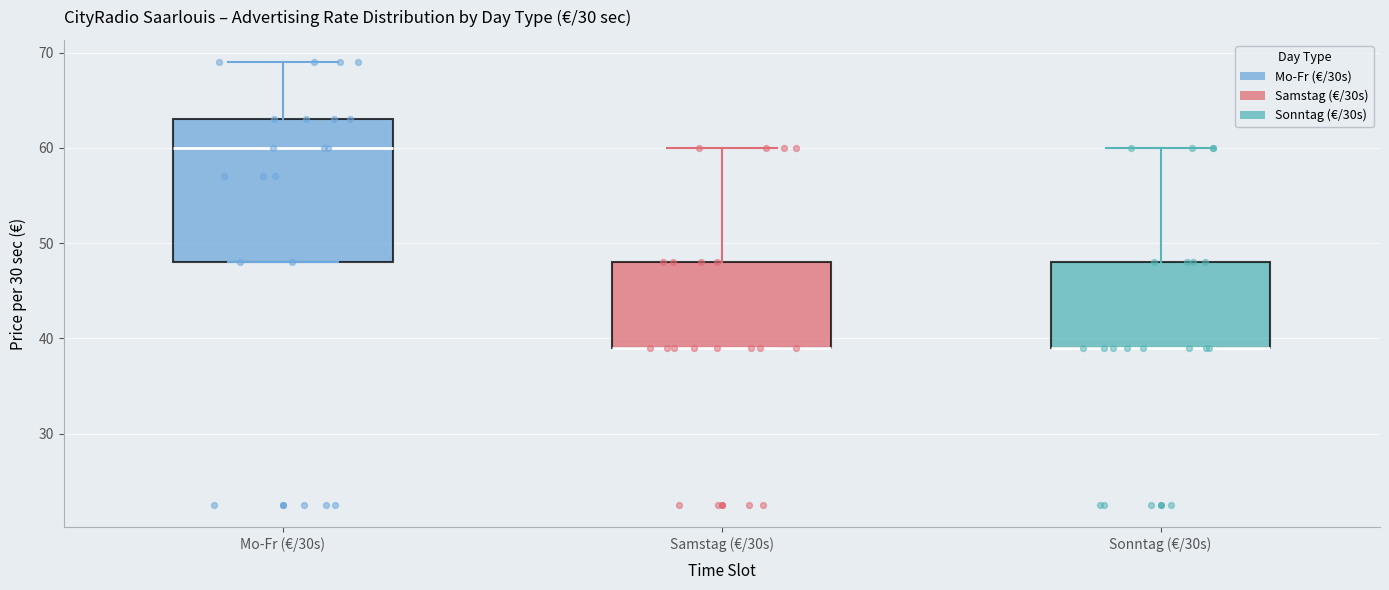

Reading left to right, transcribe this box plot: for each box, give where its median line is, the range the box spans, and where its two whiskers end, as read against the y-axis. The values are not printed on the chart, so give them approximately, as read against the axis.

Mo-Fr (€/30s): median 60, box 48 to 63, whiskers 48 to 69
Samstag (€/30s): median 39 (drawn on the box's lower edge), box 39 to 48, whiskers 39 to 60
Sonntag (€/30s): median 39 (drawn on the box's lower edge), box 39 to 48, whiskers 39 to 60